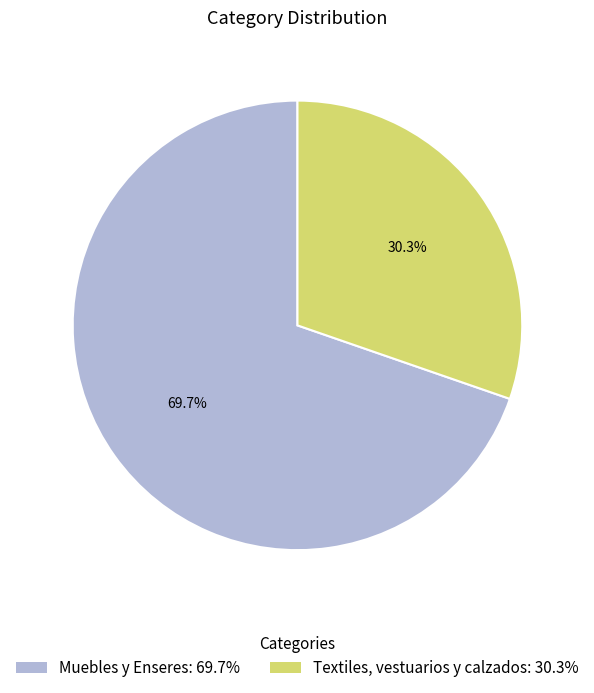

True or false: Textiles, vestuarios y calzados accounts for 25% of the total.

False